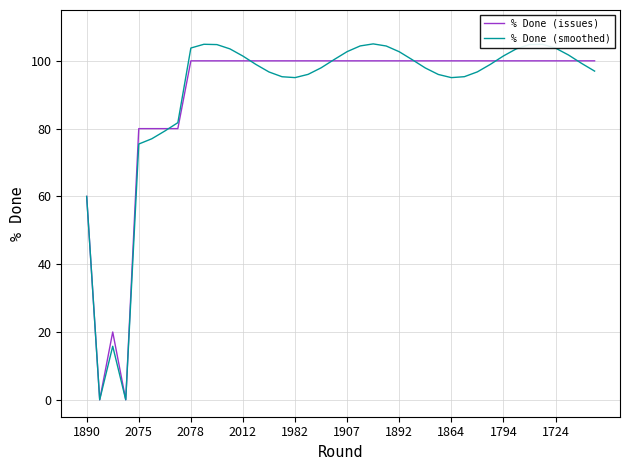

In % Done (smoothed), how many points are lower than both neighbors (excluding endpoints)?

4